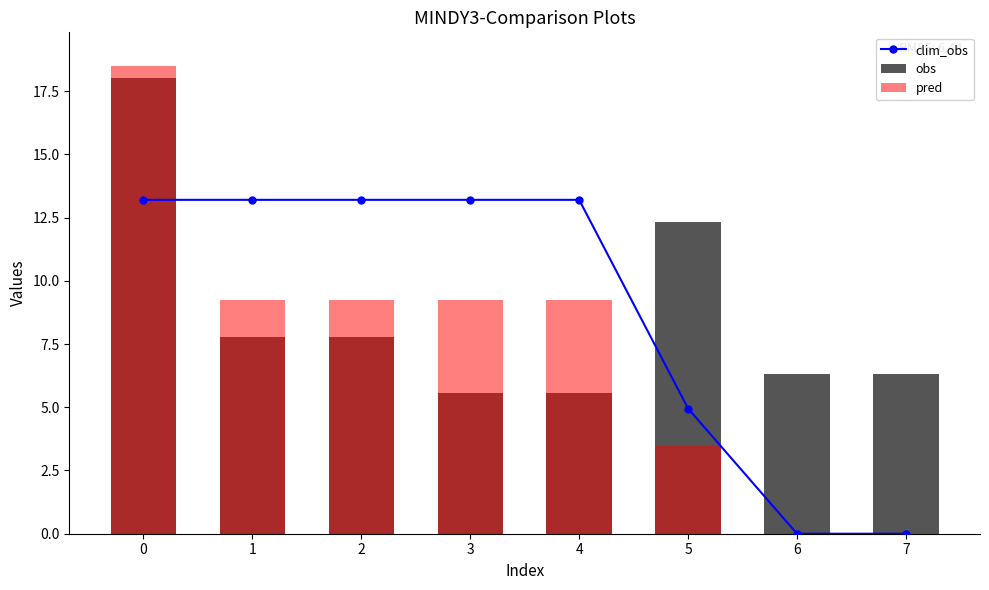

Are the bars horizontal?

No